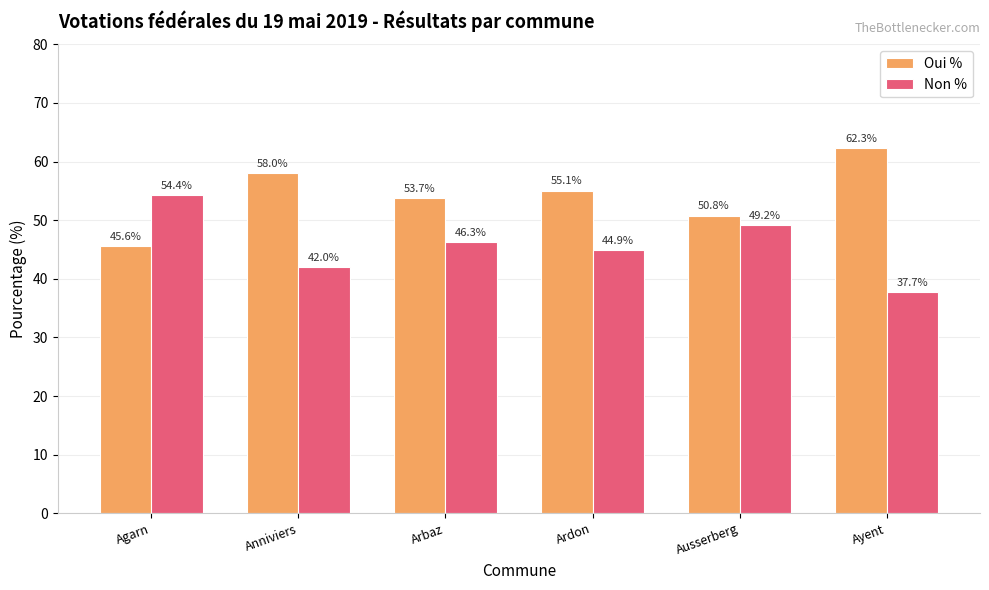

What is the difference between the Oui % values at Arbaz and Ausserberg?

2.9